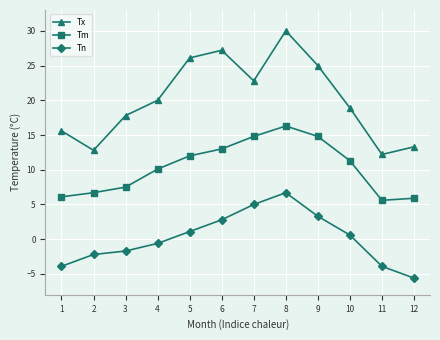

Does the chart display data point markers on the line(s)?

Yes